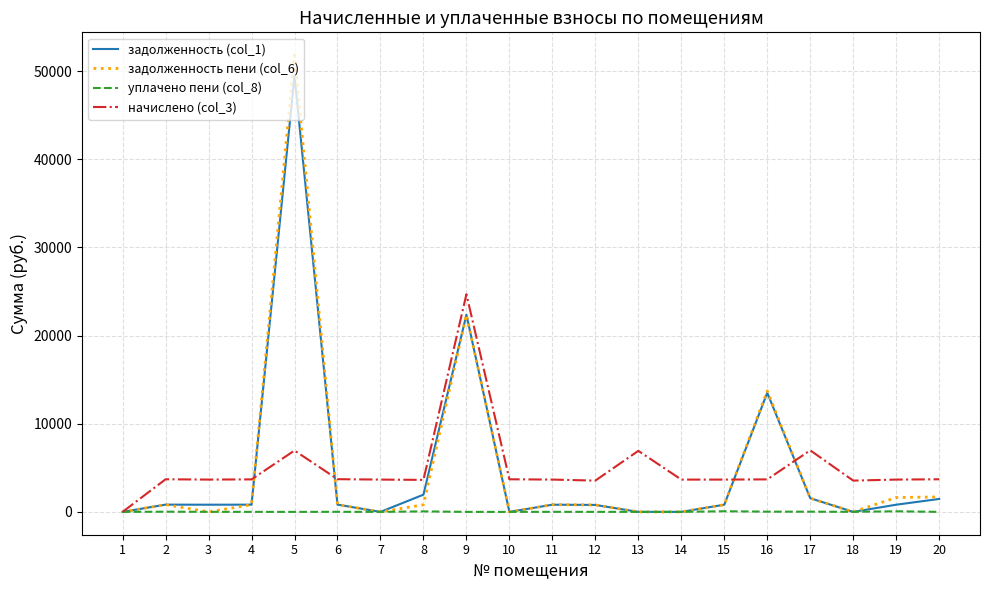

The value of задолженность пени (col_6) at 3 is 0.0. True or false?

True